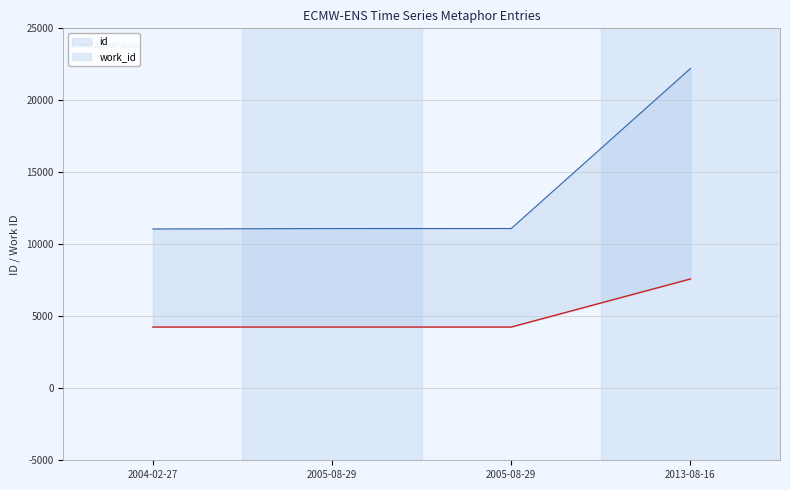

Count the work_id values in the range 4253 to 7593.

4